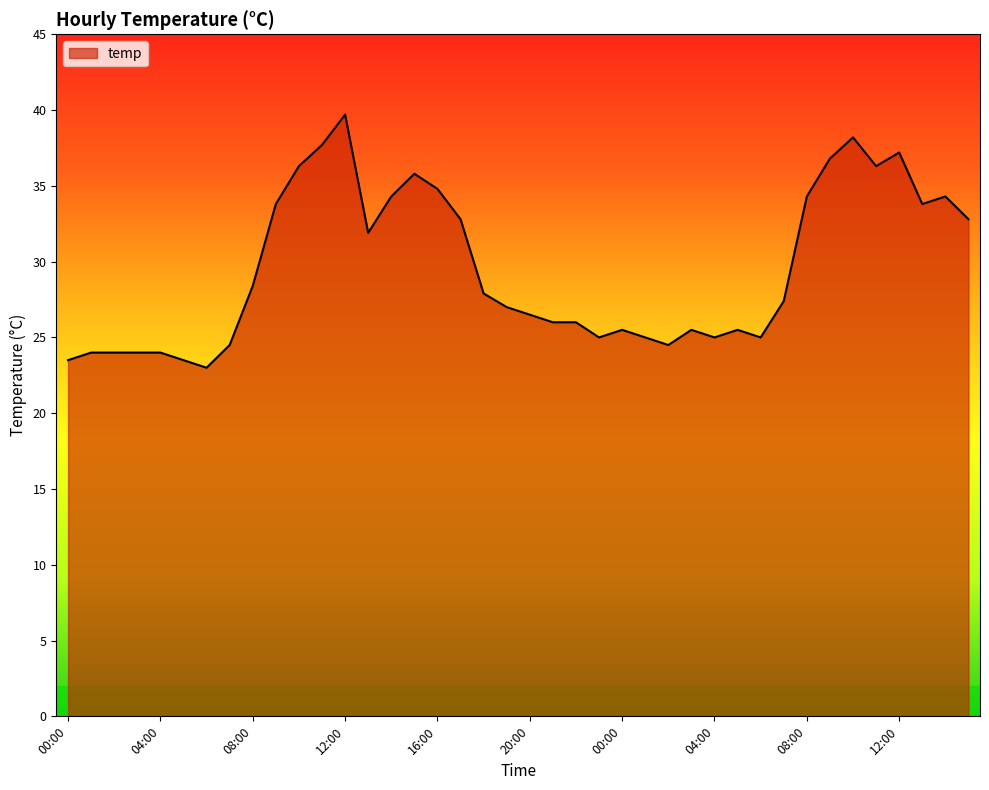

How many lines are shown in the chart?

1